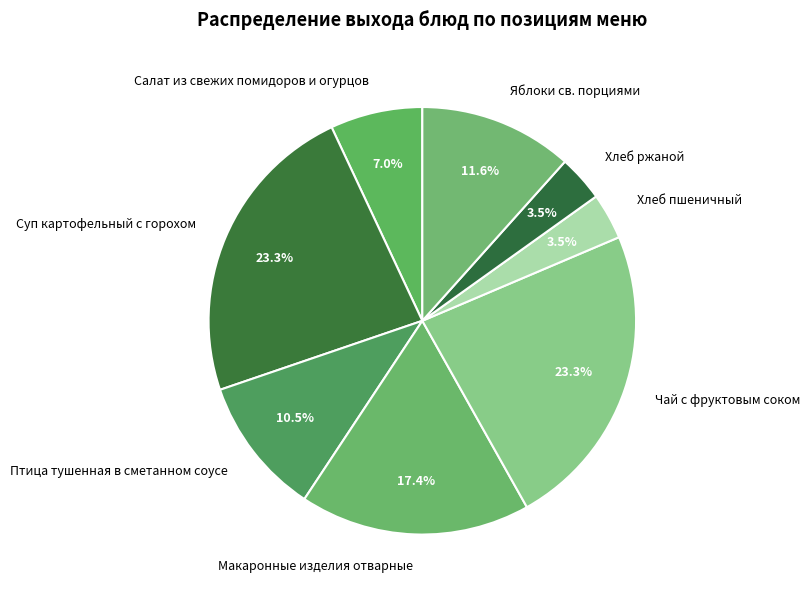

Count the number of slices in the pie.

8